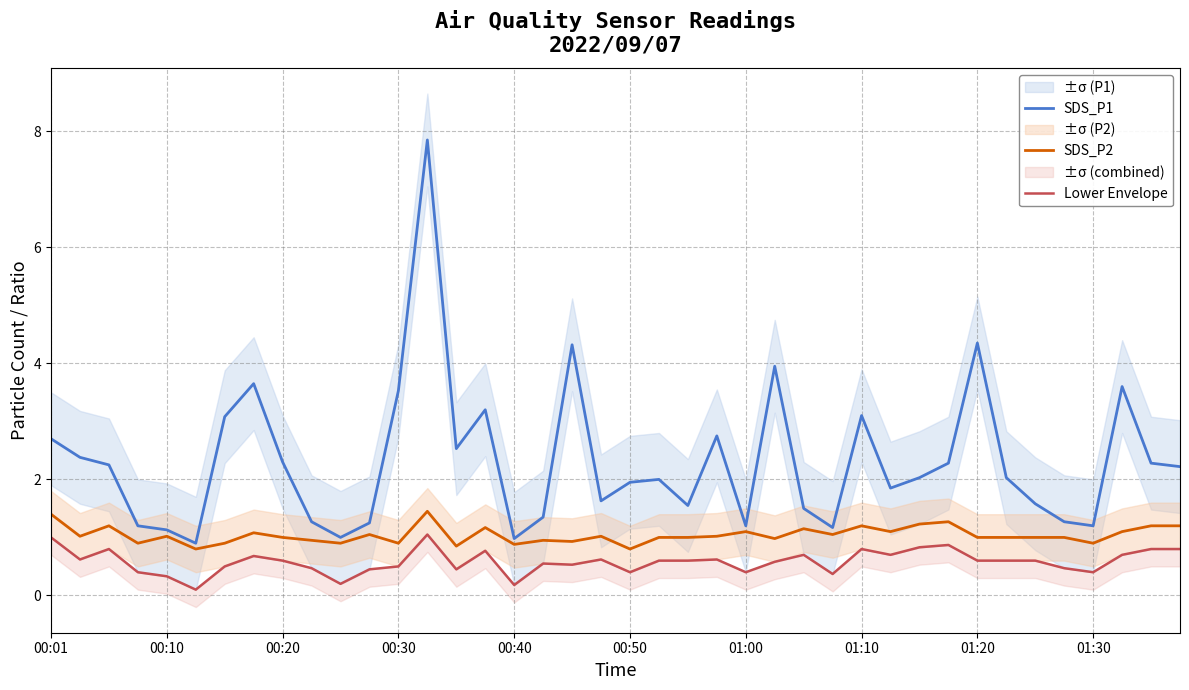

The value of SDS_P1 at 35 is 0.3. True or false?

False